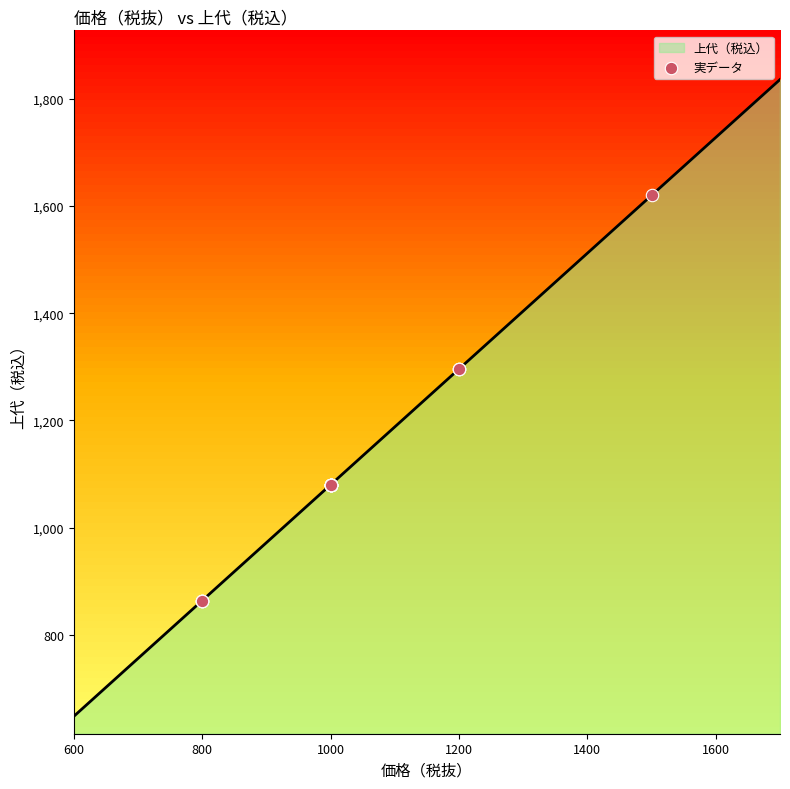

What is the highest value of the 上代（税込） series?

1836.0